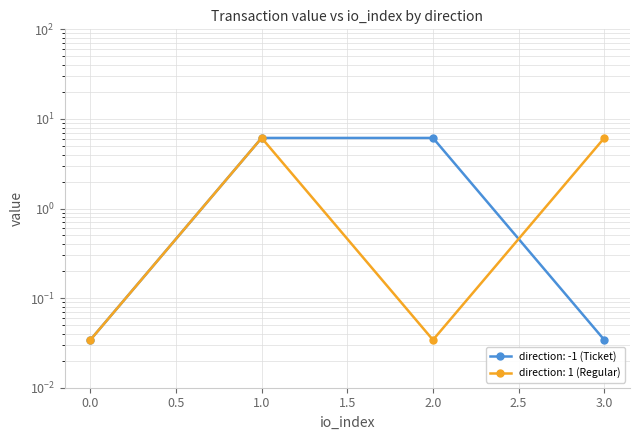

At which label does the data first exceed 6?

1